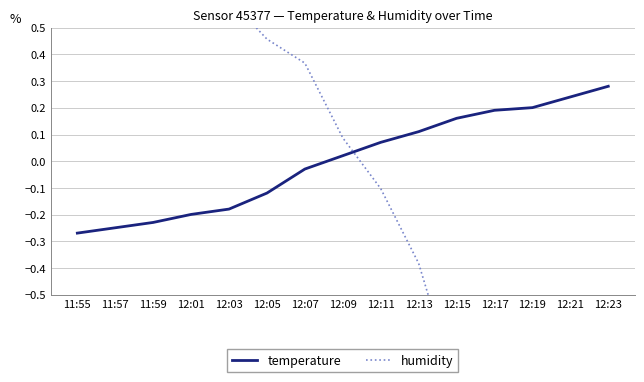

What is the approximate value of temperature at 12:17?

0.2